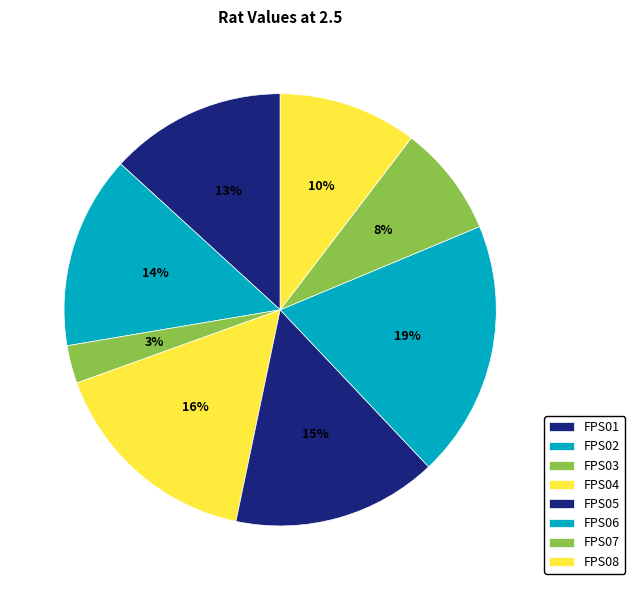

How many slices are in this pie chart?

8